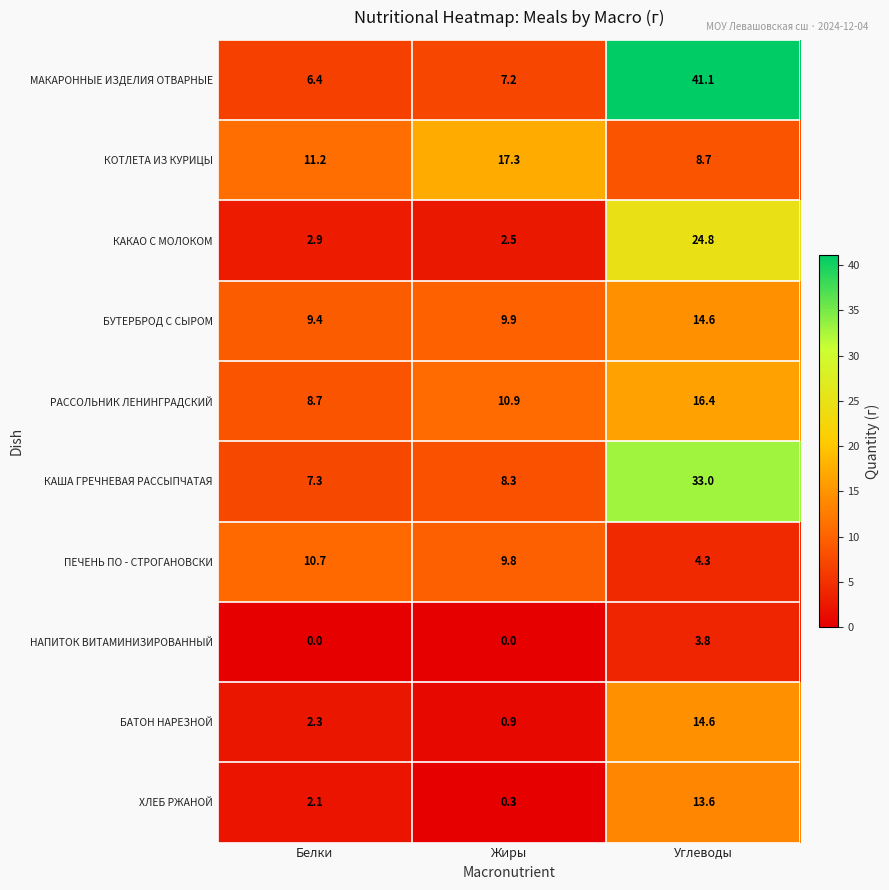

Between Белки and Жиры, which series saw the biggest shift?

КОТЛЕТА ИЗ КУРИЦЫ